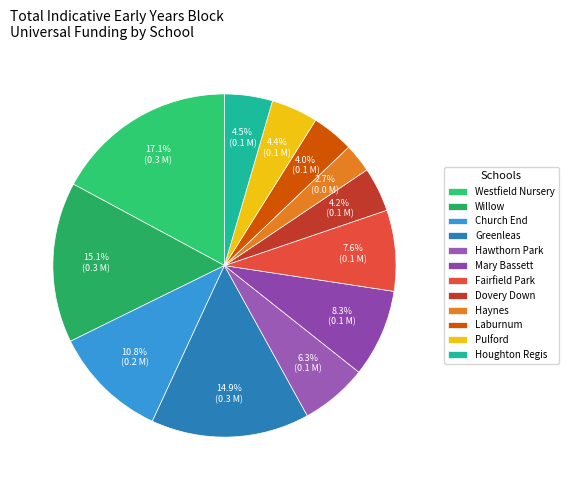

To the nearest percent, what is the average slice percentage?

8%